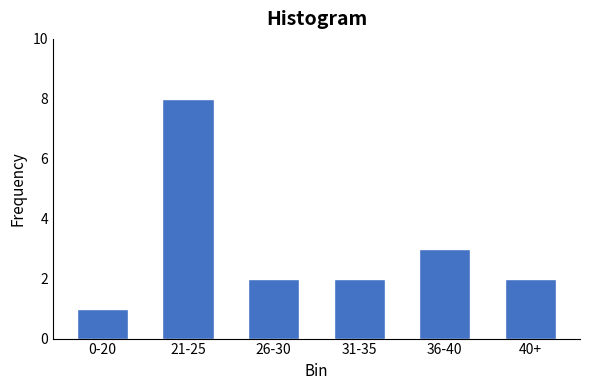

Reading left to right, extract all data points from this chart.

1	8	2	2	3	2